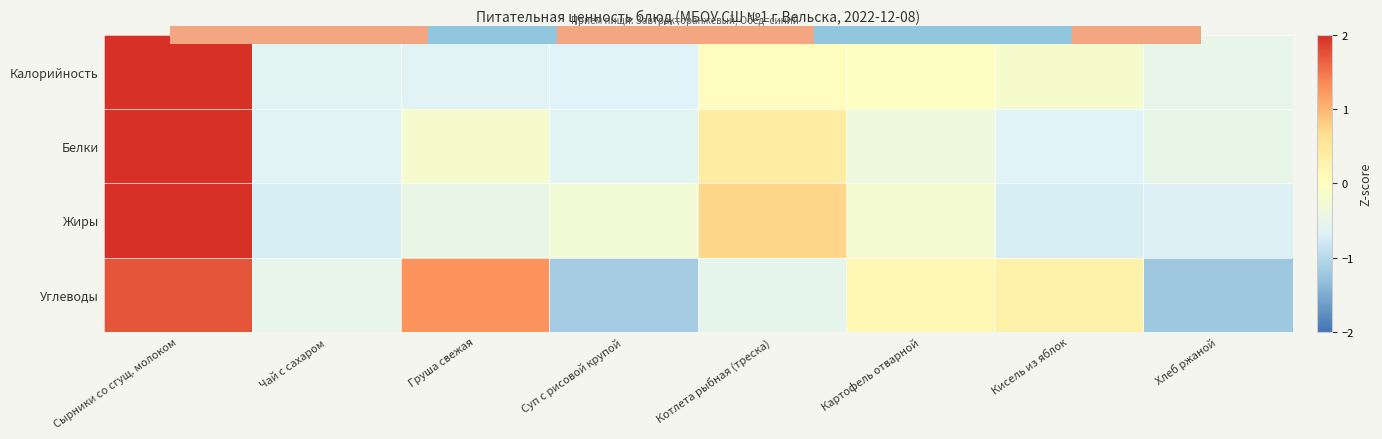

Reading left to right, what are all the values shown in this chart?

Калорийность: Сырники со сгущ. молоком=2.6	Чай с сахаром=-0.6	Груша свежая=-0.6	Суп с рисовой крупой=-0.7	Котлета рыбная (треска)=0.0	Картофель отварной=-0.0	Кисель из яблок=-0.2	Хлеб ржаной=-0.5
Белки: Сырники со сгущ. молоком=2.5	Чай с сахаром=-0.6	Груша свежая=-0.2	Суп с рисовой крупой=-0.6	Котлета рыбная (треска)=0.4	Картофель отварной=-0.4	Кисель из яблок=-0.6	Хлеб ржаной=-0.5
Жиры: Сырники со сгущ. молоком=2.4	Чай с сахаром=-0.7	Груша свежая=-0.4	Суп с рисовой крупой=-0.3	Котлета рыбная (треска)=0.7	Картофель отварной=-0.2	Кисель из яблок=-0.7	Хлеб ржаной=-0.7
Углеводы: Сырники со сгущ. молоком=1.7	Чай с сахаром=-0.5	Груша свежая=1.3	Суп с рисовой крупой=-1.2	Котлета рыбная (треска)=-0.5	Картофель отварной=0.1	Кисель из яблок=0.3	Хлеб ржаной=-1.2